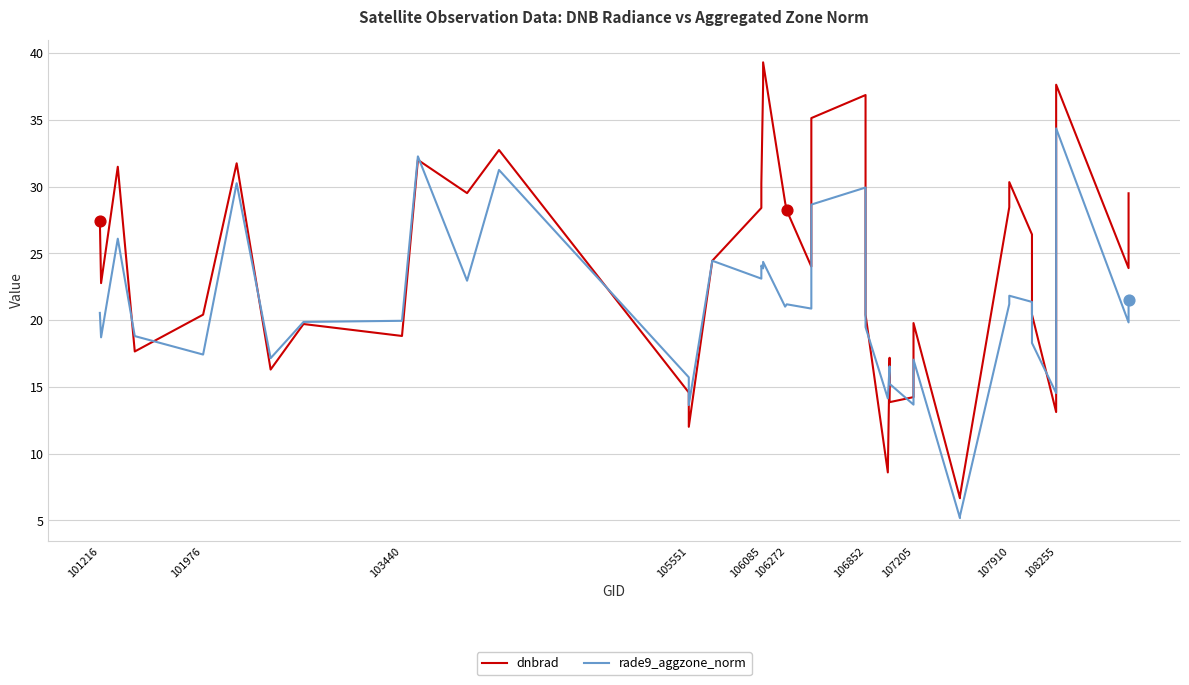

Which series has the largest total across all categories?

dnbrad